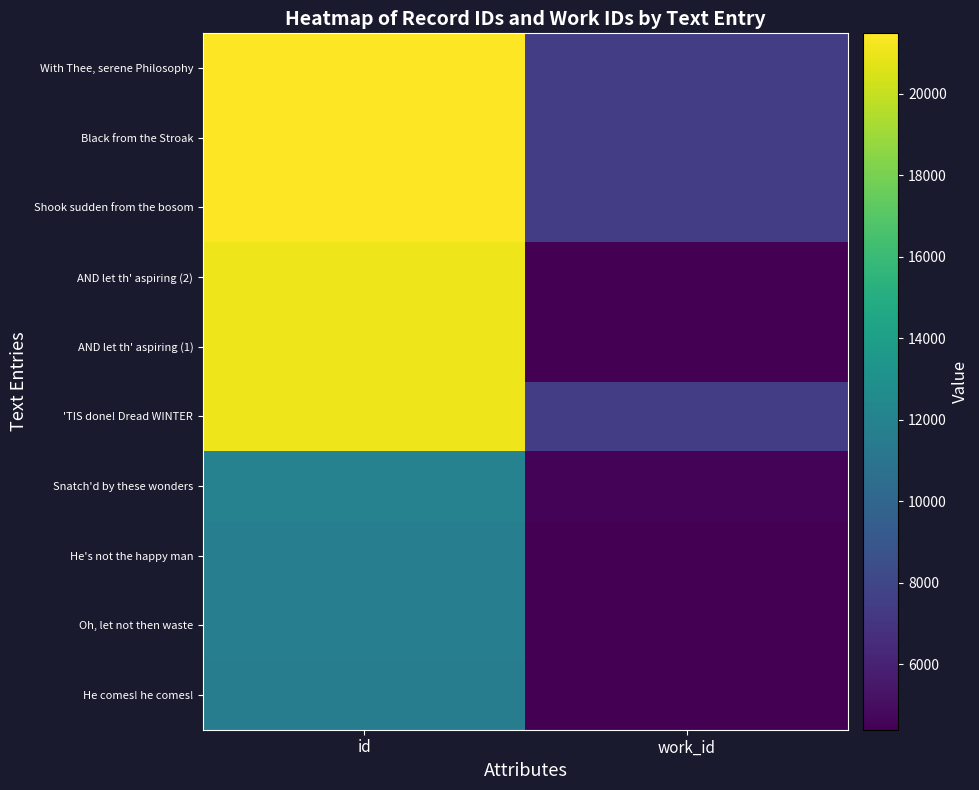

At which category is the sum across all series the highest?

id